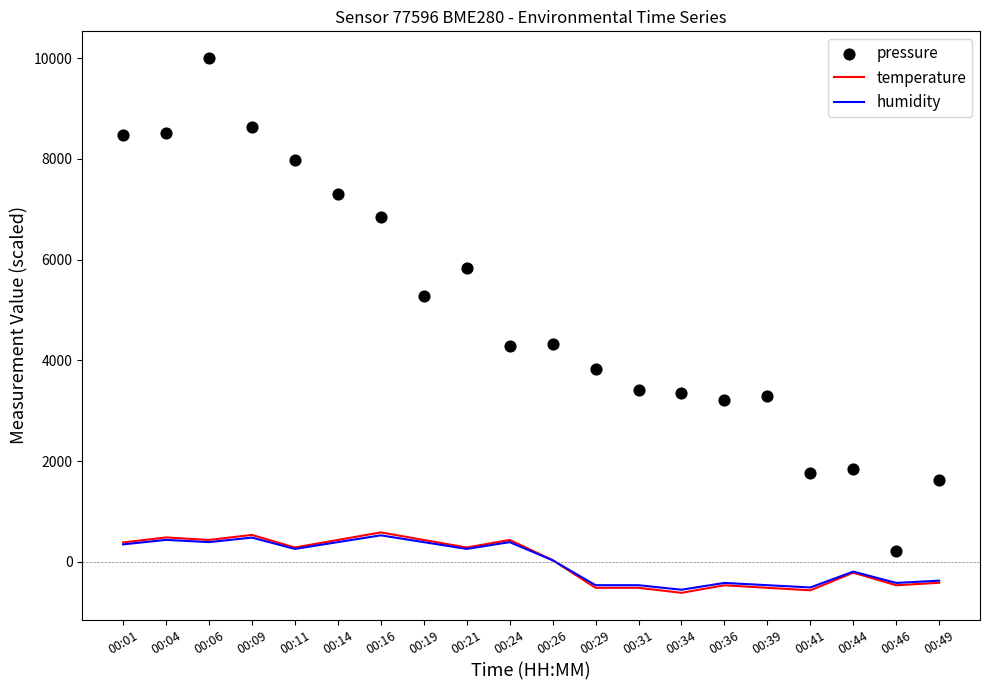

What are all the series names shown in the legend?

temperature, humidity, pressure